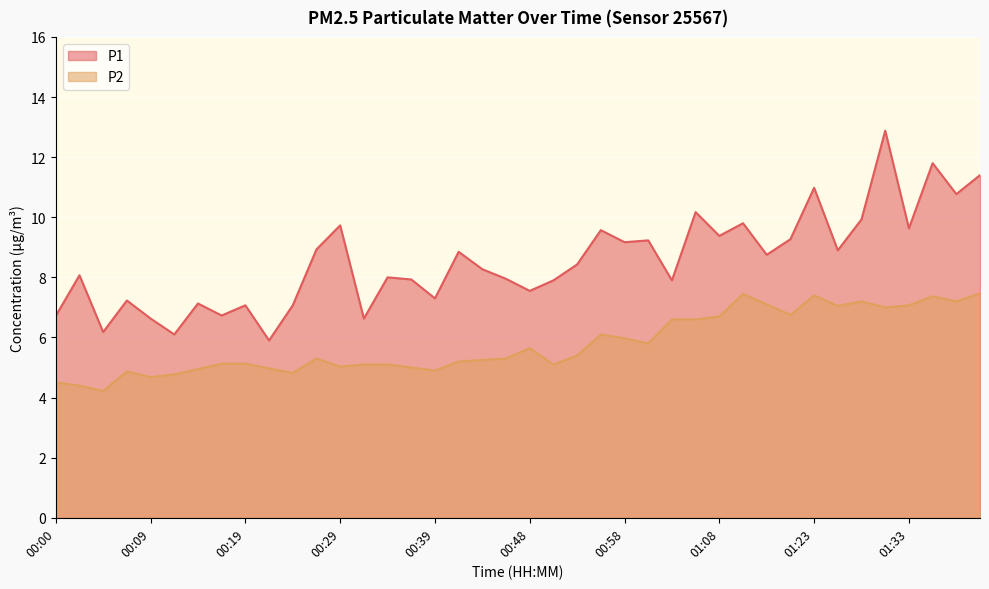

True or false: P2 and P1 cross at least once.

False